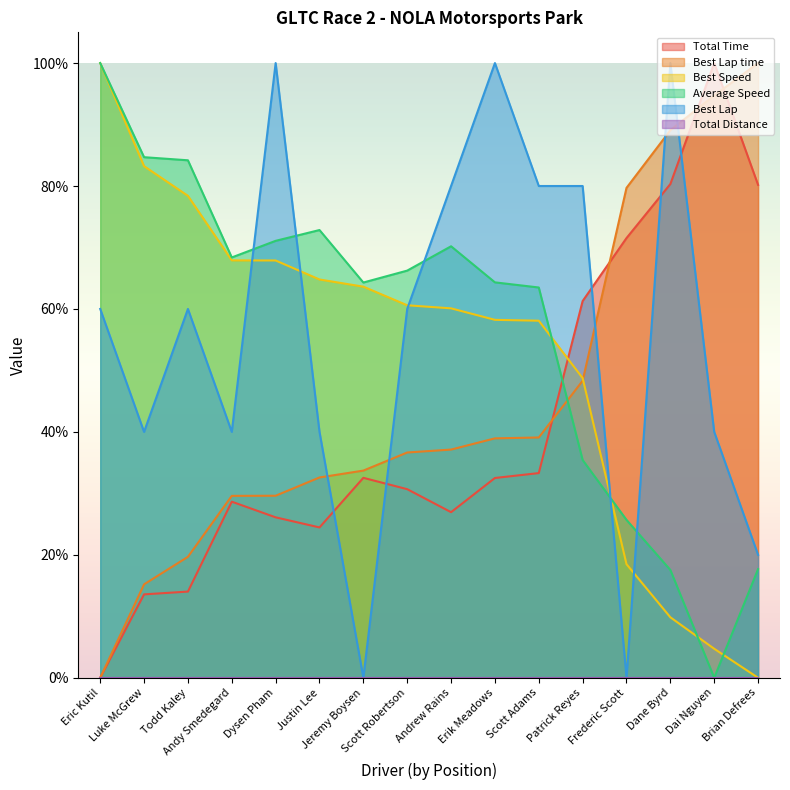

What is the value of the Best Speed point at the 2nd from the left?

83.2